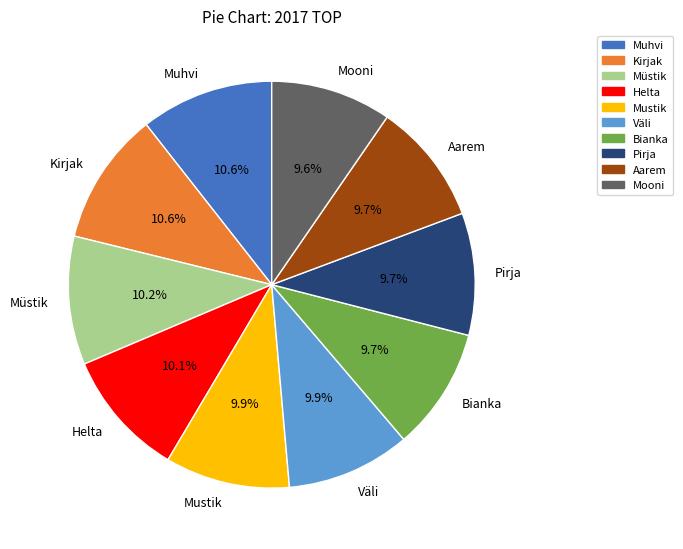

How many slices are in this pie chart?

10